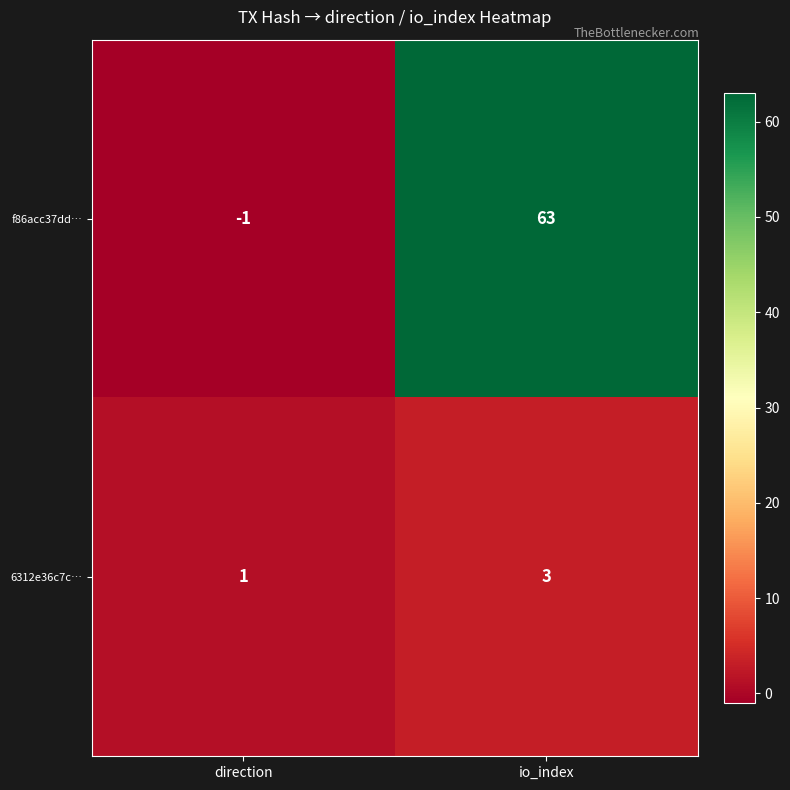

Reading right to left, transcribe all the data shown in this chart.

f86acc37dd…: 63	-1
6312e36c7c…: 3	1